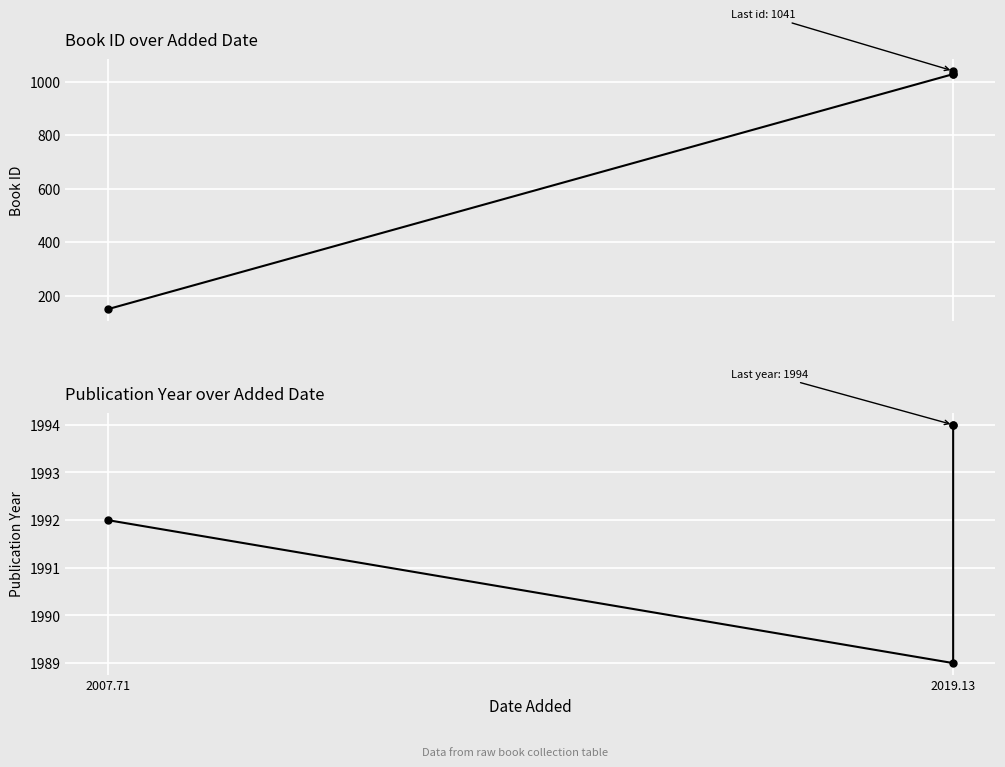

True or false: year and id cross at least once.

False